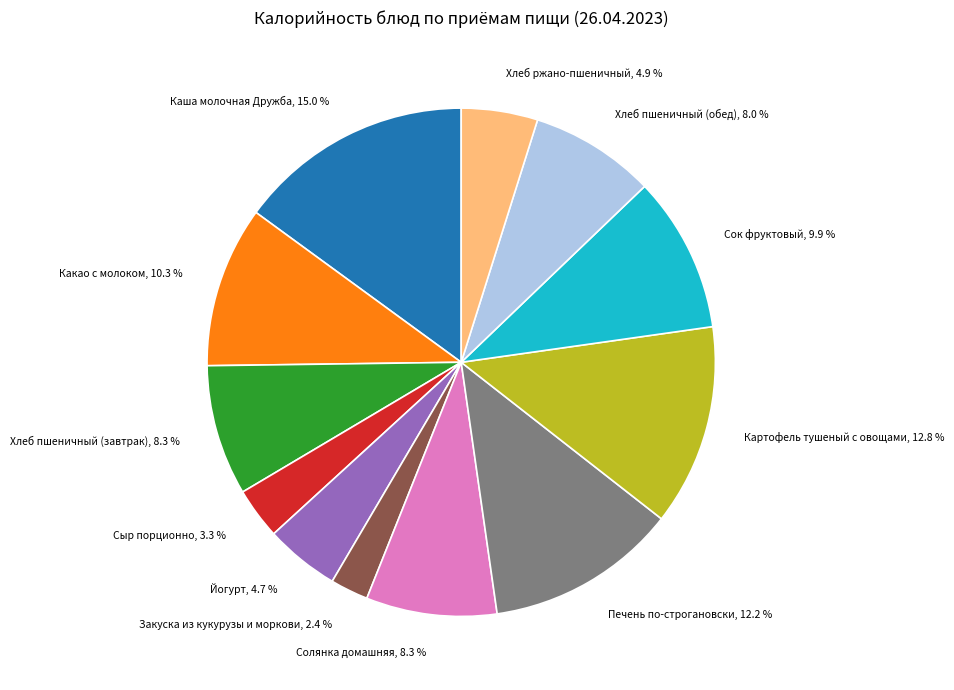

Is there a majority slice in this chart?

No